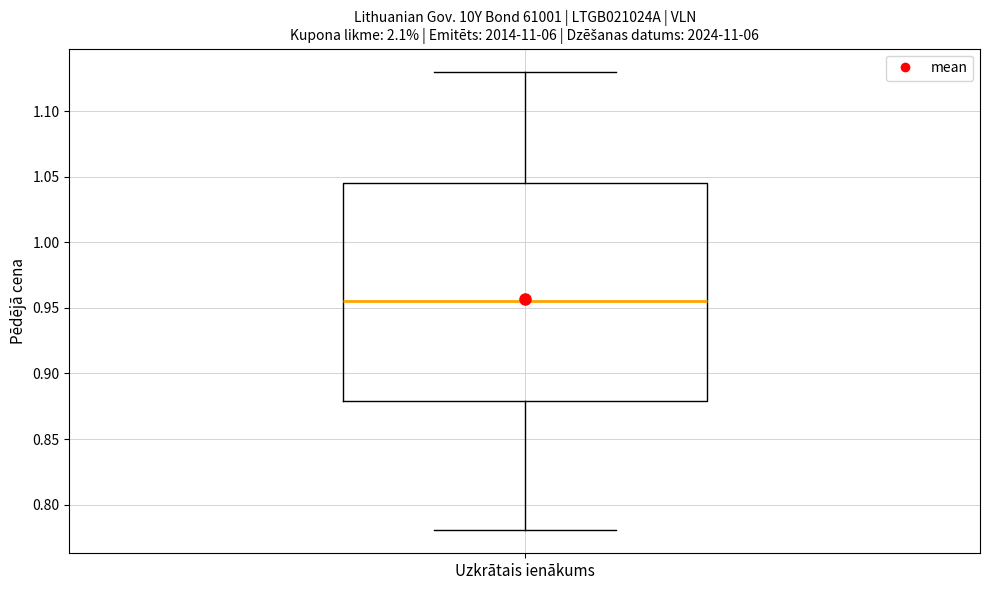

Transcribe this box plot: give where the median line is, the range the box spans, and where the two whiskers end, as read against the y-axis. The values are not printed on the chart, so give them approximately, as read against the axis.

median 0.955, box 0.880 to 1.045, whiskers 0.780 to 1.130